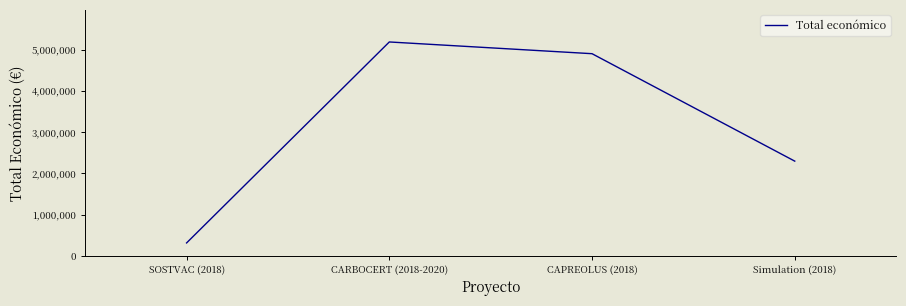

What is the difference between the maximum and minimum values?

4875702